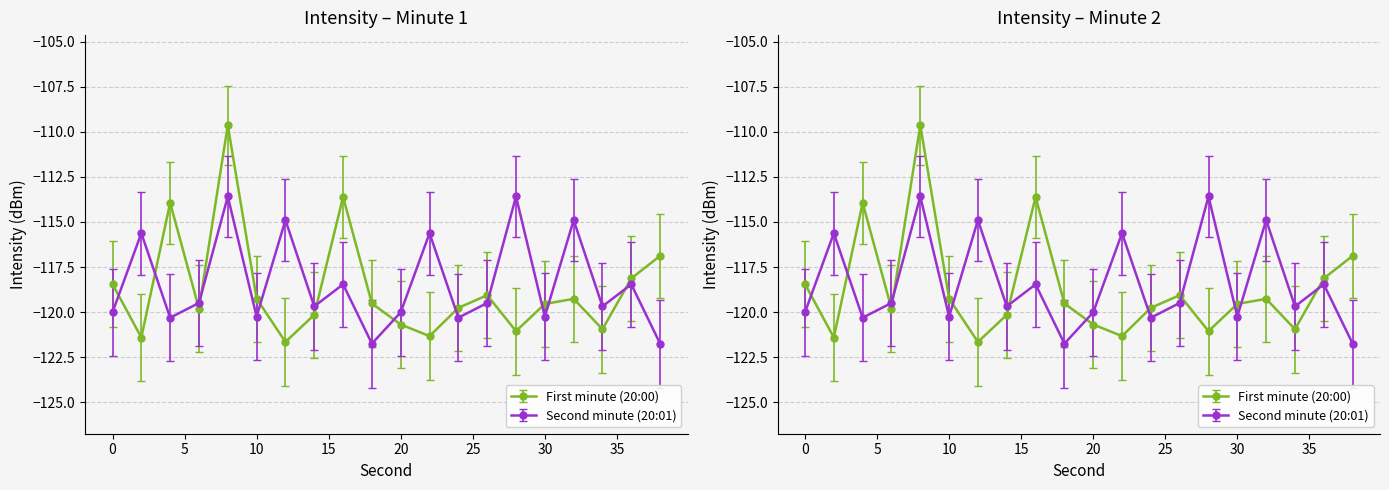

What is the difference between the maximum and second lowest values in the Second minute (20:01) series?

8.2